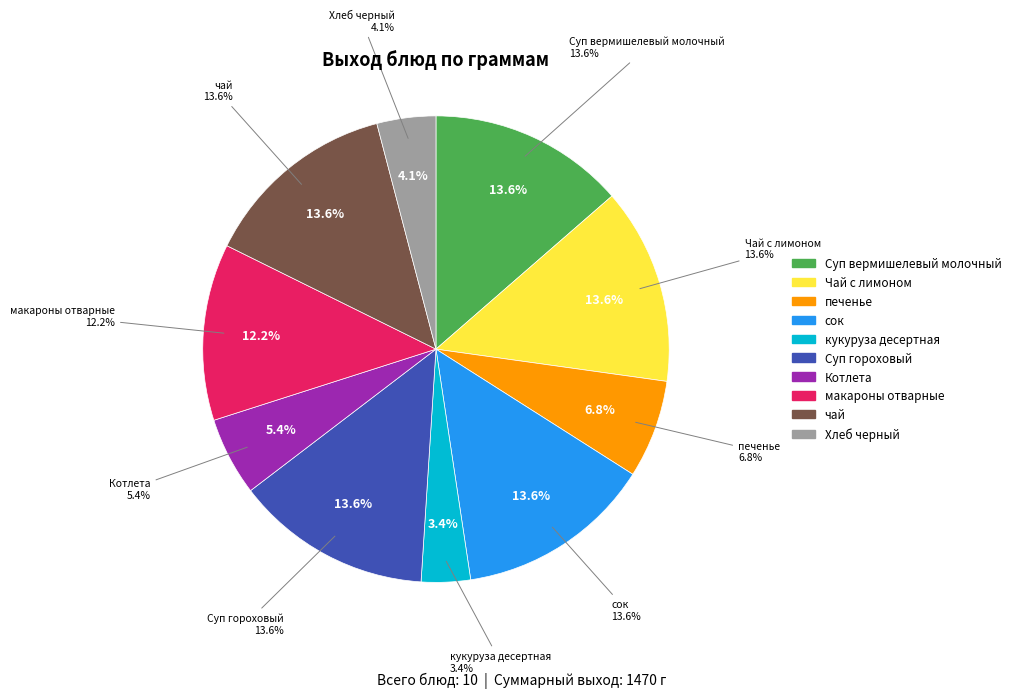

Does Суп вермишелевый молочный account for over 50% of the chart?

No